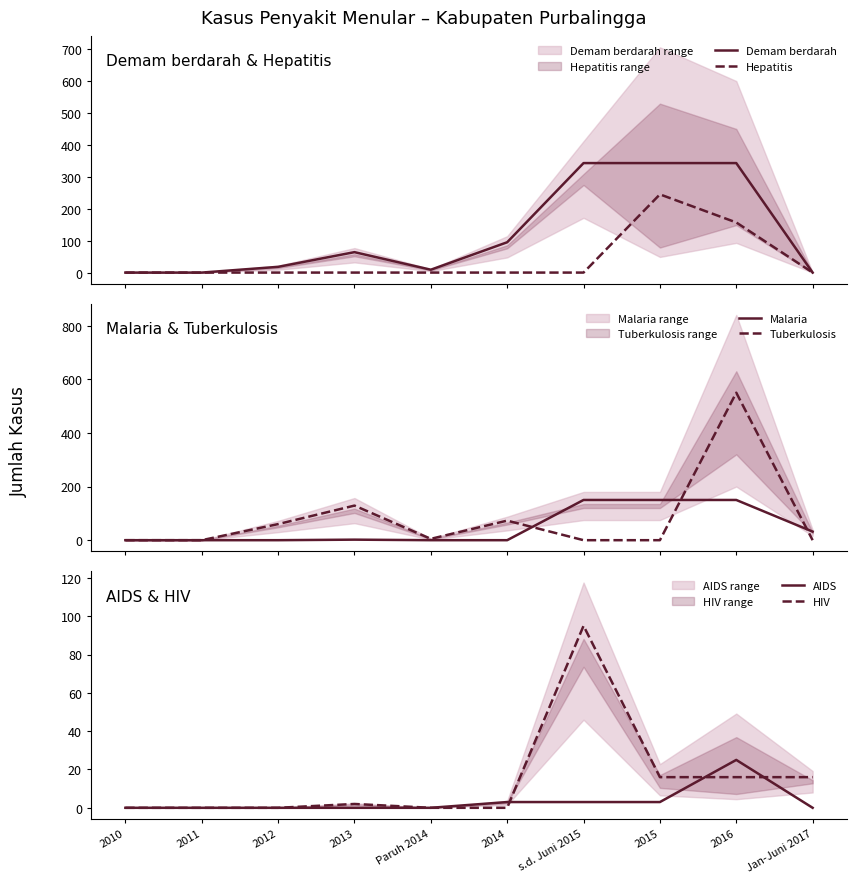

At which category is the sum across all series the highest?

2016